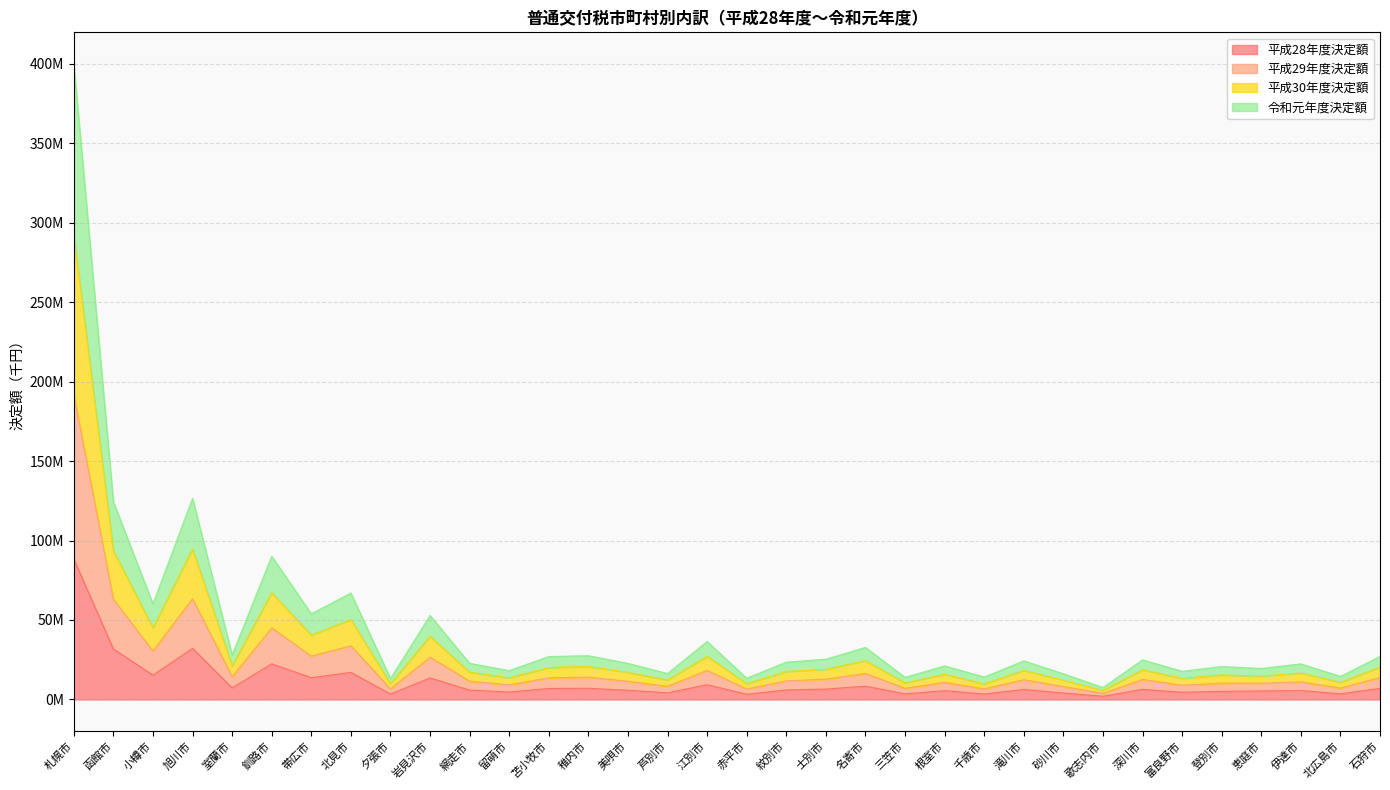

The 平成30年度決定額 series shows 428337851 at 札幌市. True or false?

False